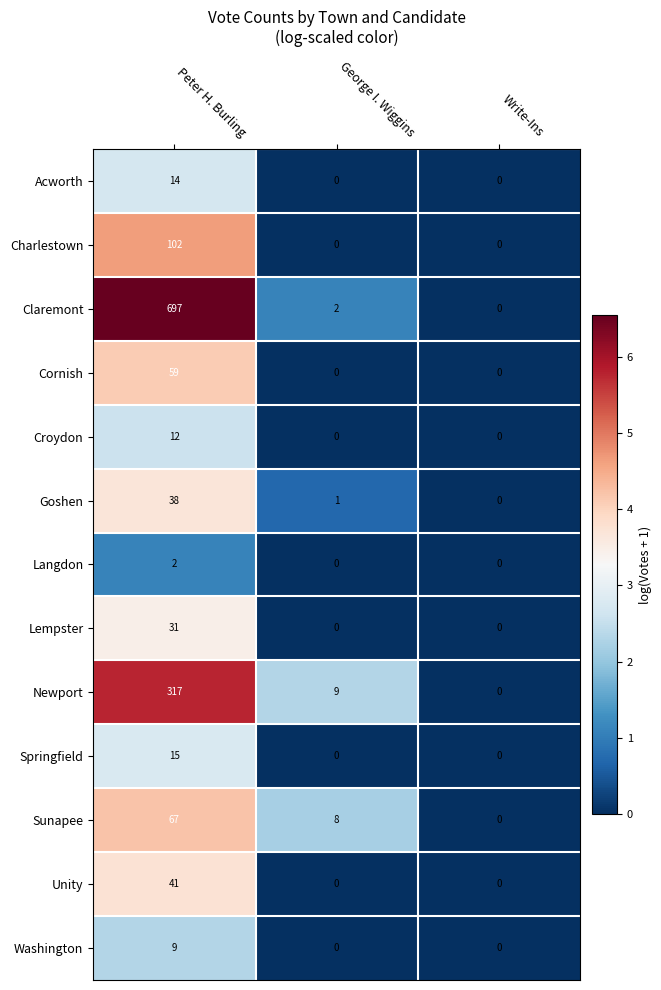

Which category has the highest value in the Lempster series?

Peter H. Burling